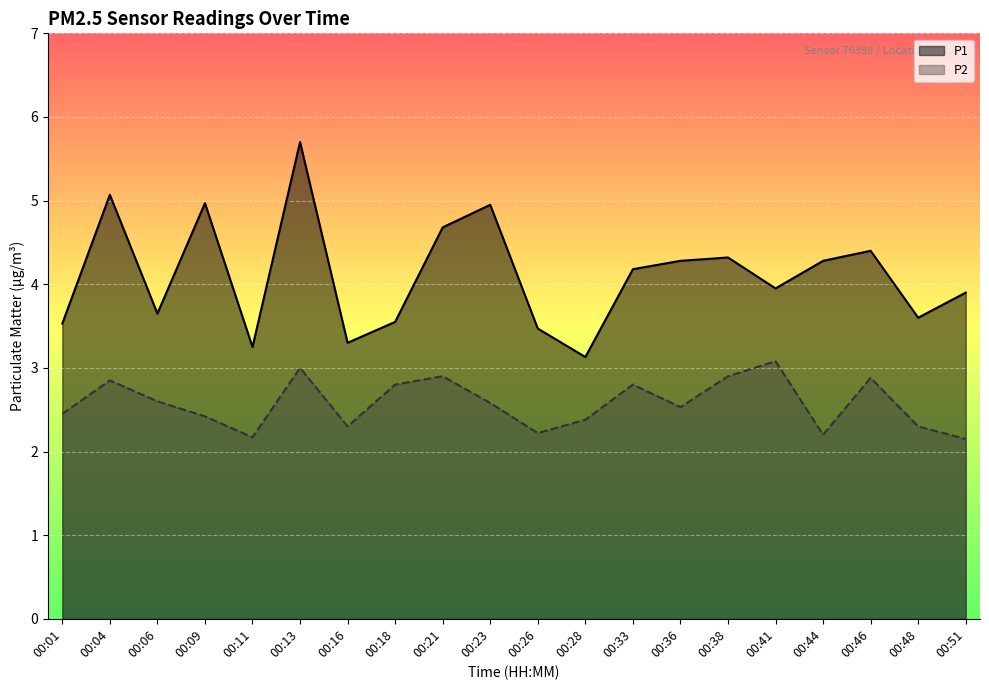

True or false: P2 and P1 intersect in this chart.

False